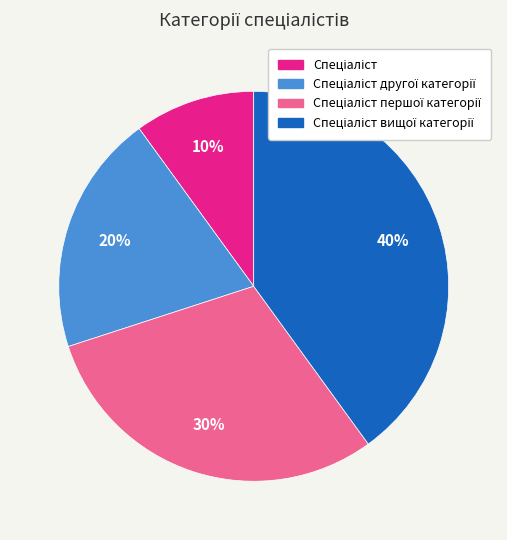

Does any single category account for the majority?

No